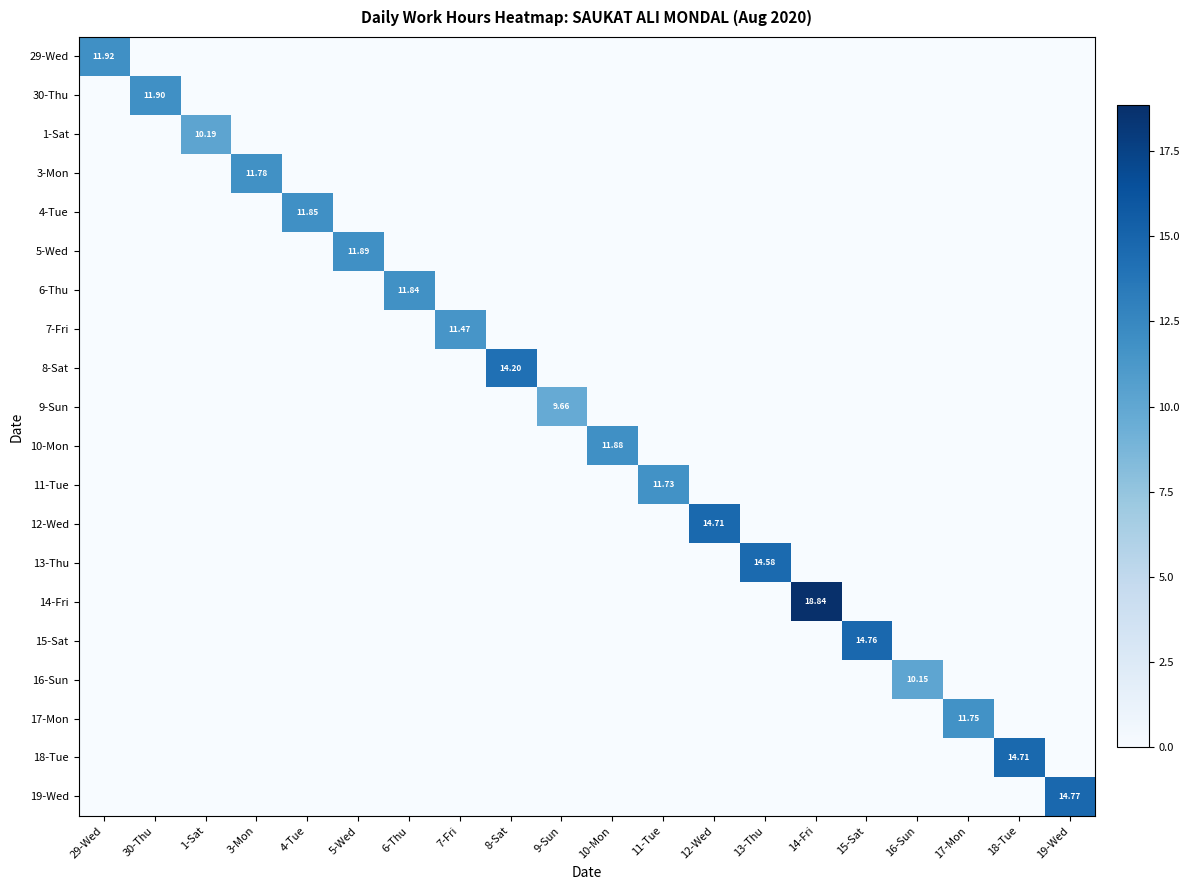

List the labels in order of 7-Fri value, smallest first.

29-Wed, 30-Thu, 1-Sat, 3-Mon, 4-Tue, 5-Wed, 6-Thu, 8-Sat, 9-Sun, 10-Mon, 11-Tue, 12-Wed, 13-Thu, 14-Fri, 15-Sat, 16-Sun, 17-Mon, 18-Tue, 19-Wed, 7-Fri